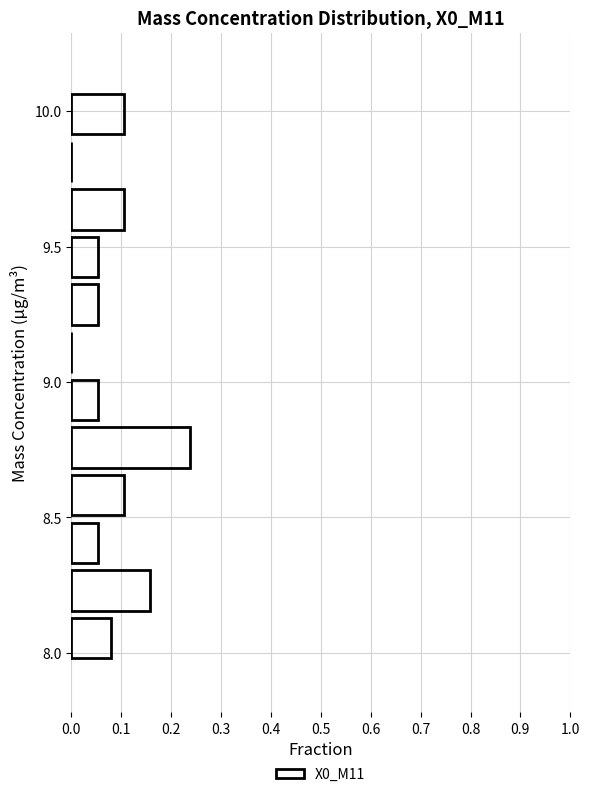

Read against the y-axis, roughly where is the centre of the longest bar?

8.75